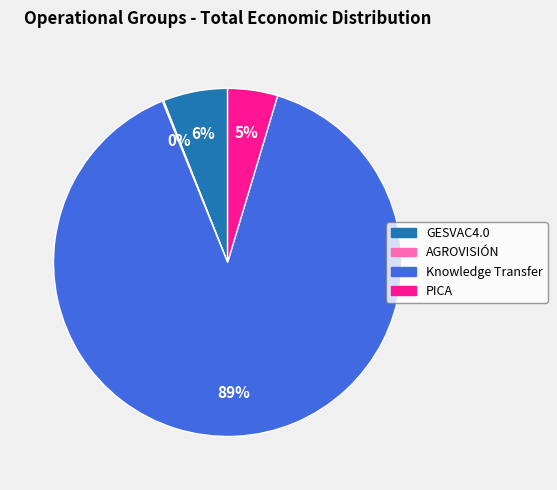

The PICA slice represents 5% of the pie. True or false?

True